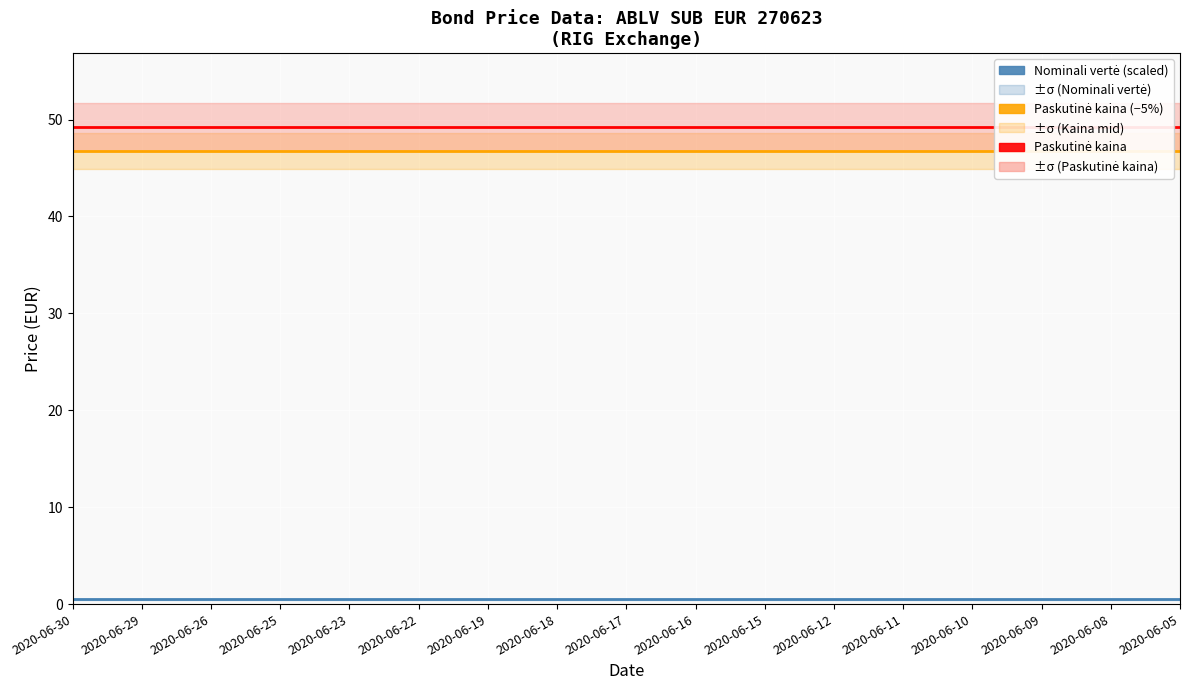

What is the minimum value shown in the chart?

0.5